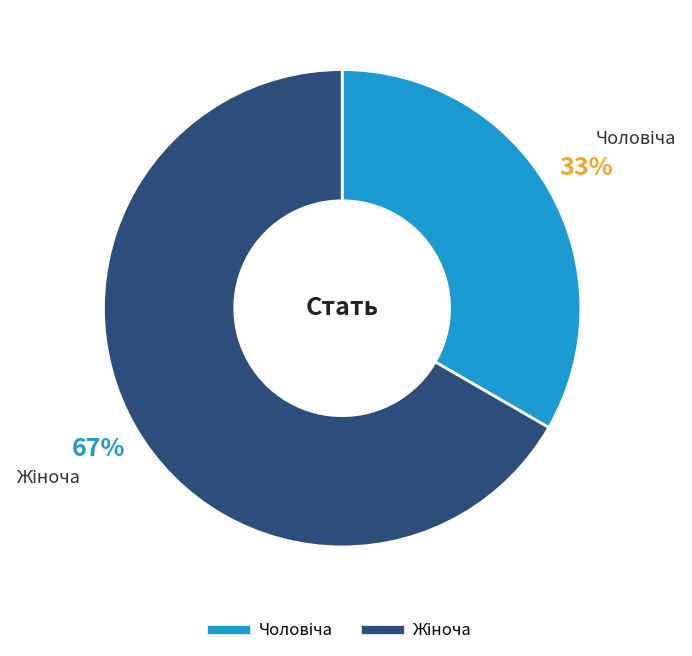

Count the number of slices in the pie.

2